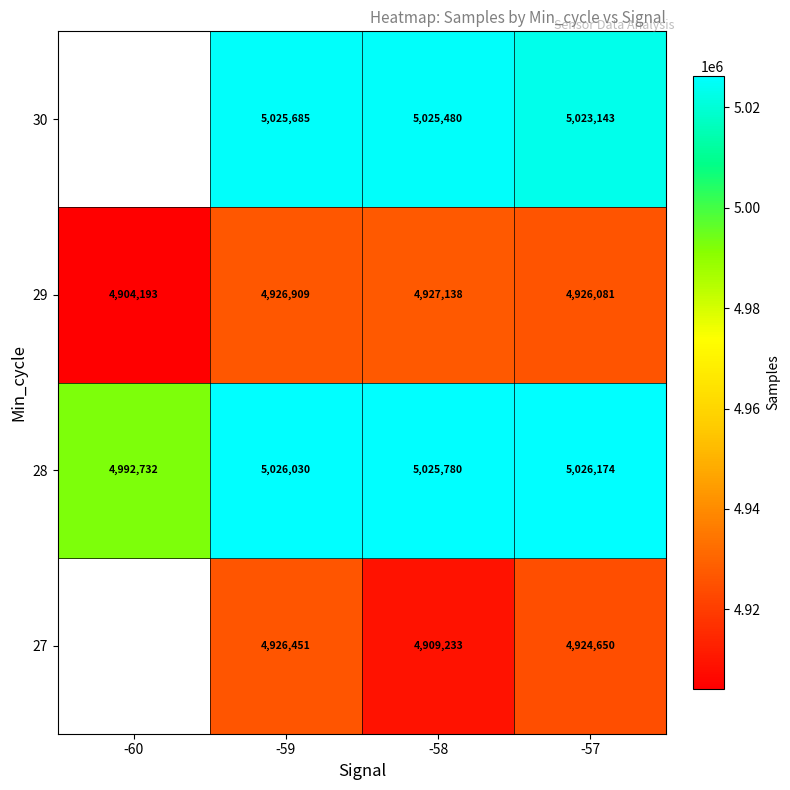

How many values in the 29 series are below 4926909?

2